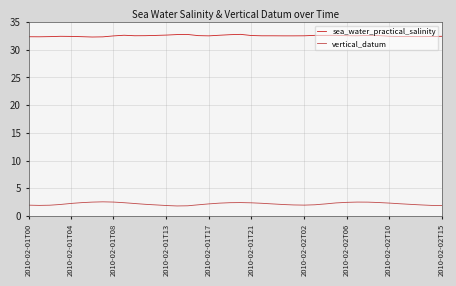

What is the difference between the maximum and minimum values in the sea_water_practical_salinity series?

0.5